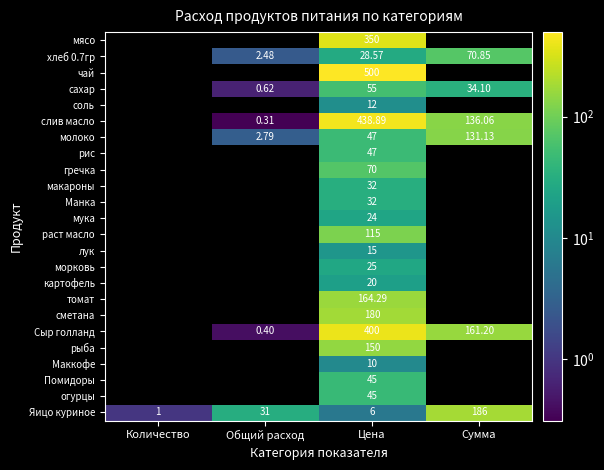

Which has a higher value, Количество or Сумма?

Сумма